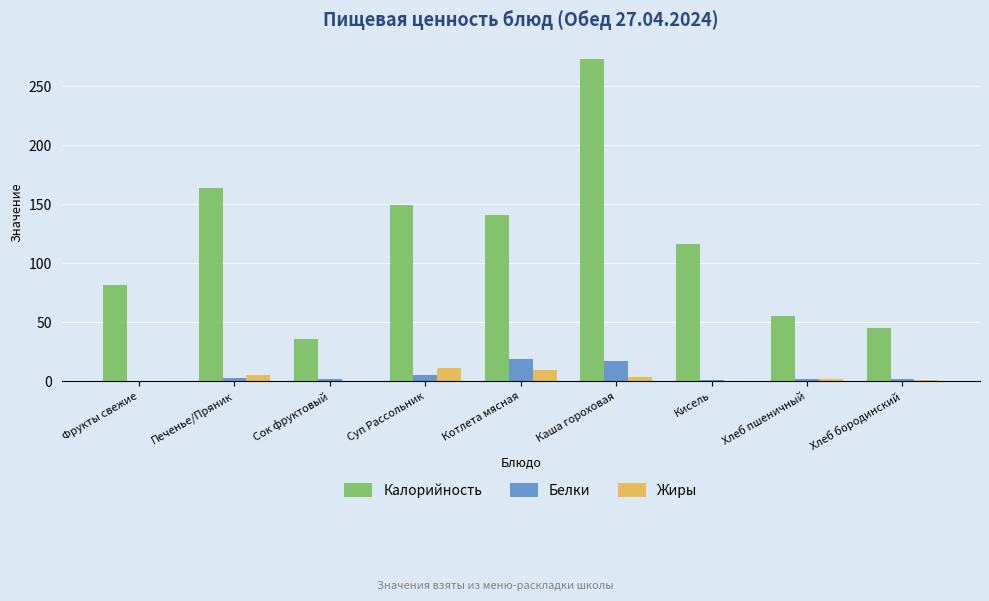

Are the bars grouped side by side (vs. stacked)?

Yes